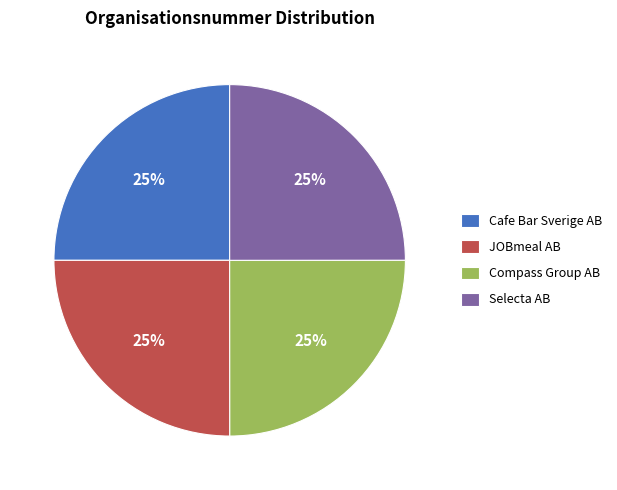

Does any single category account for the majority?

No